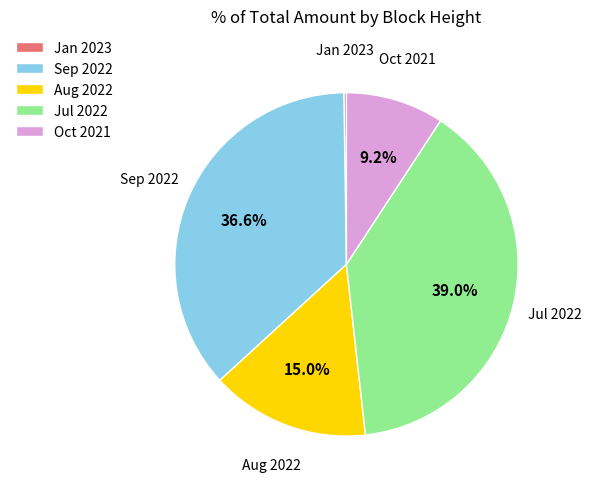

Is the sum of Oct 2021 and Aug 2022 greater than half?

No